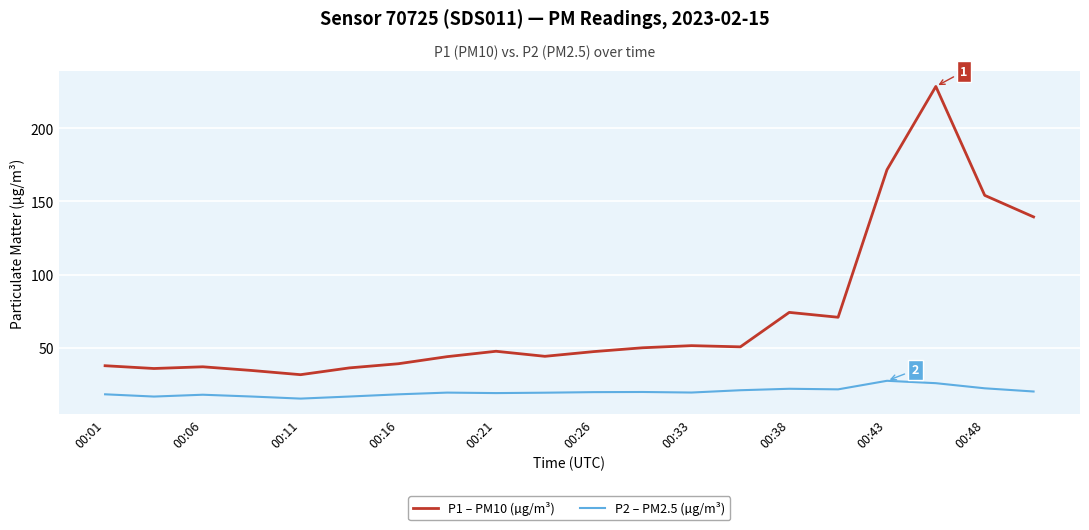

What is the difference between the maximum and minimum values in the P2 – PM2.5 (µg/m³) series?

12.2